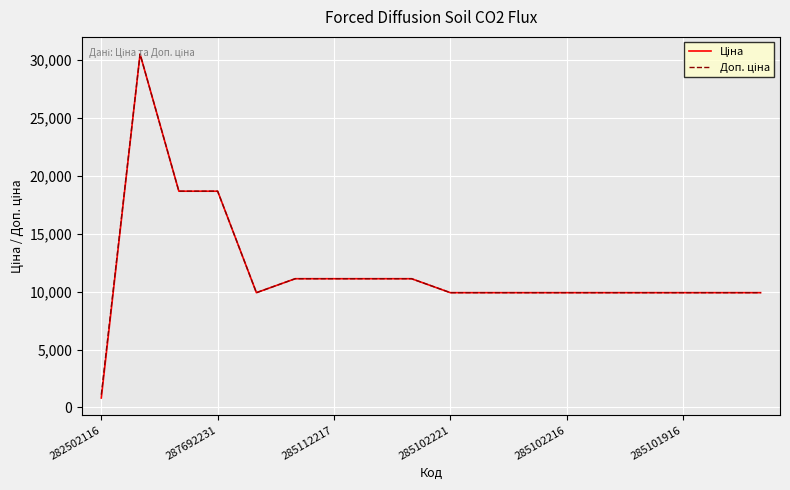

Which category has the lowest value across all series?

282502116